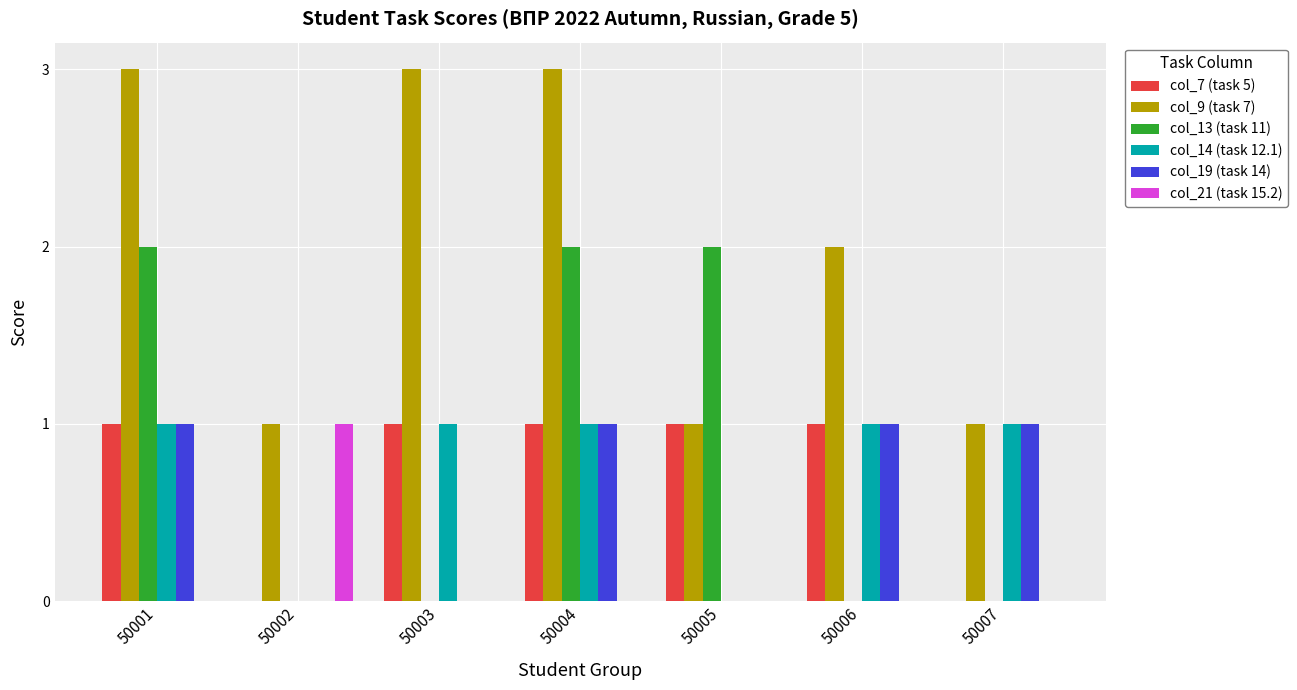

Which series has the largest total across all categories?

col_9 (task 7)